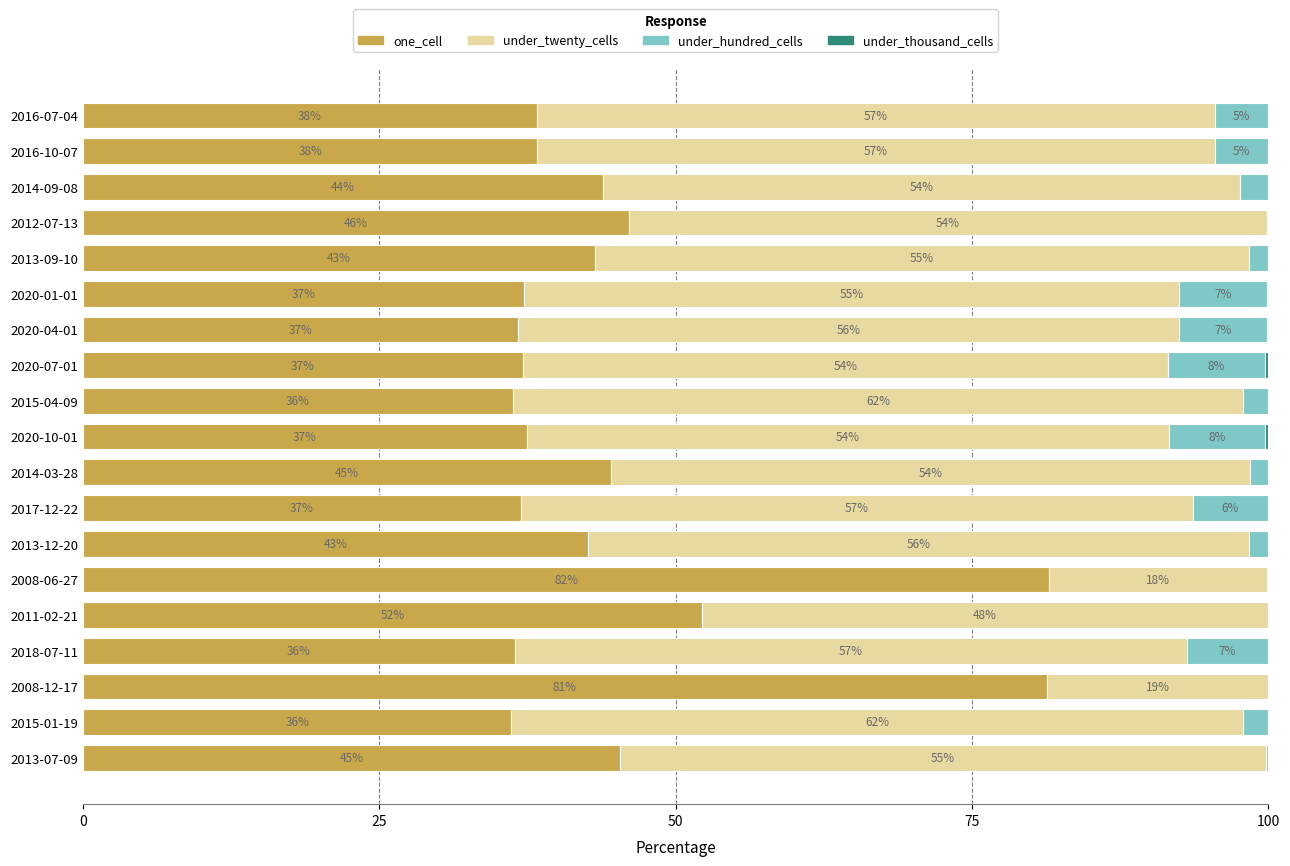

What is the total value across all series at 2013-09-10?

100.0